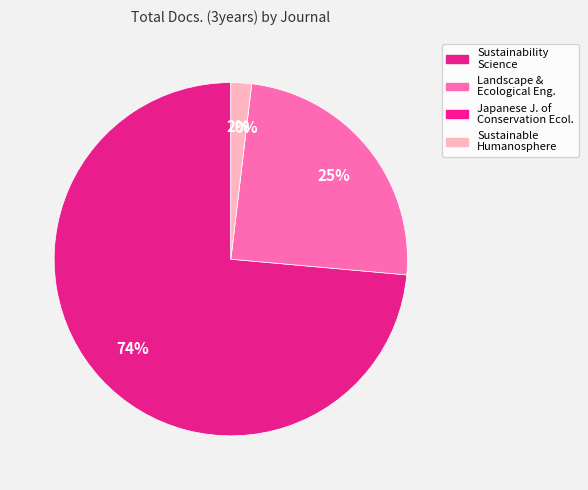

To the nearest percent, what percentage of the pie is Sustainable Humanosphere?

2%